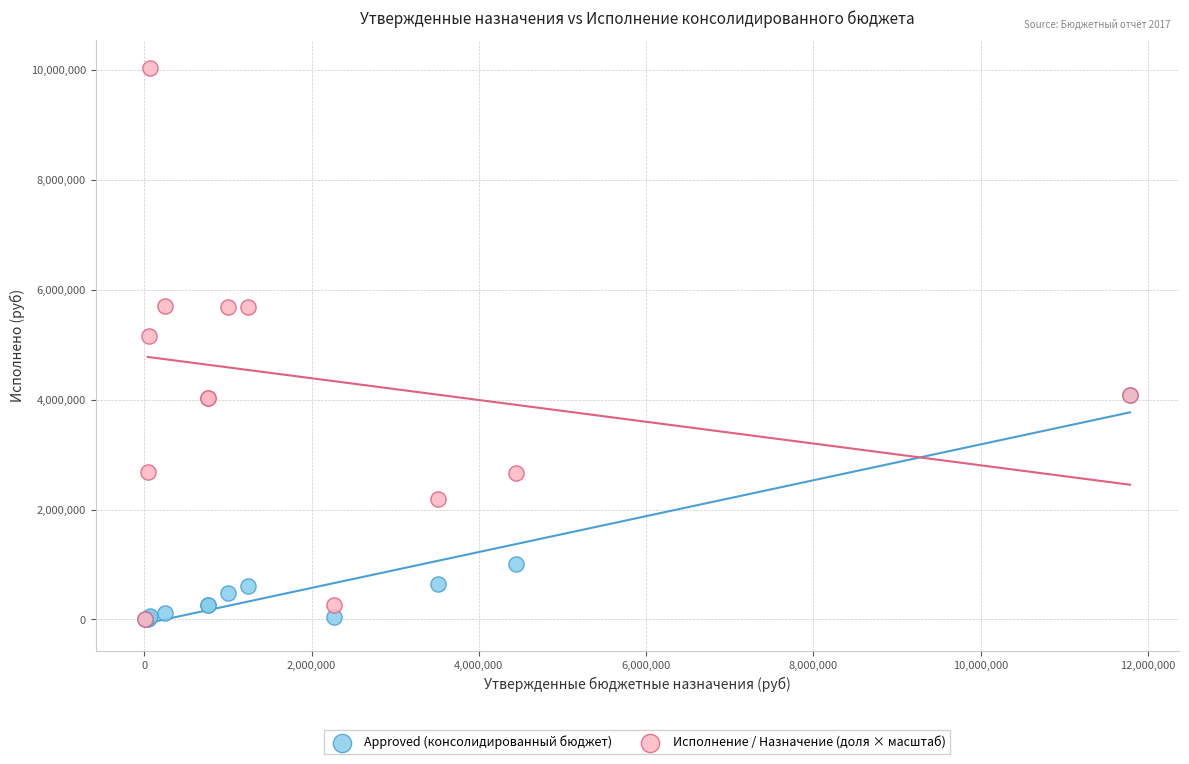

Across all series, what Y value is closest to 5017334?

5159285.0